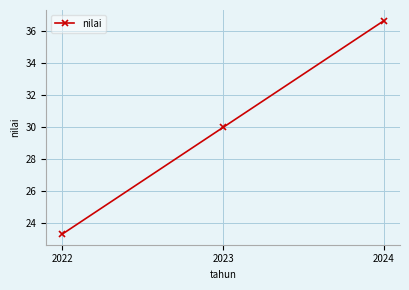

What is the sum of all values?

90.0